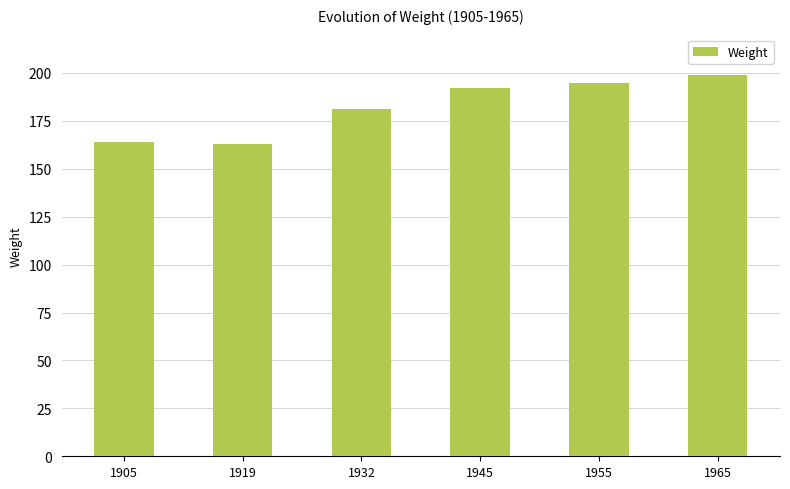

What is the average value?

182